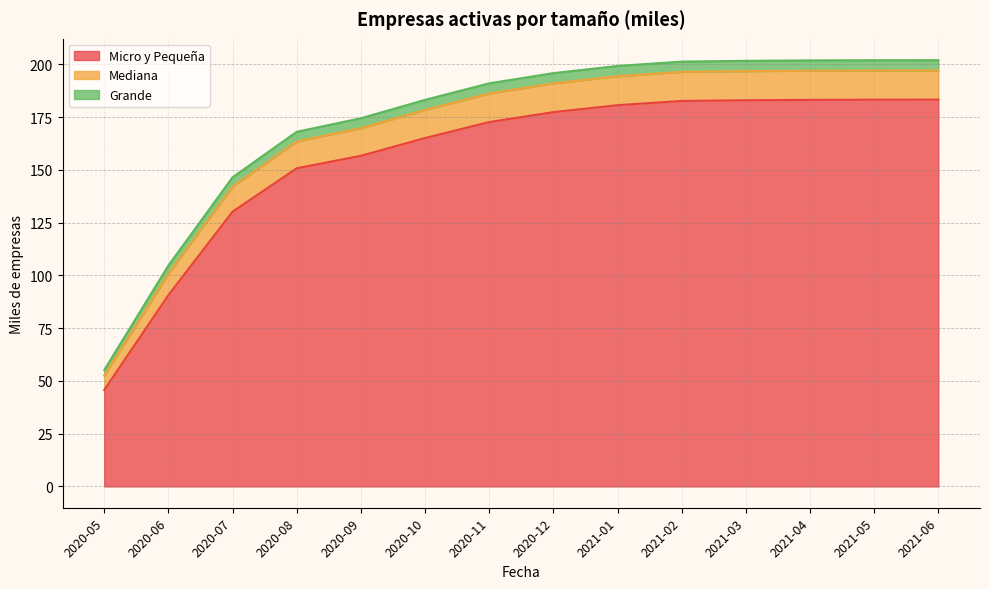

What is the total value across all series at 2021-06?

202.0